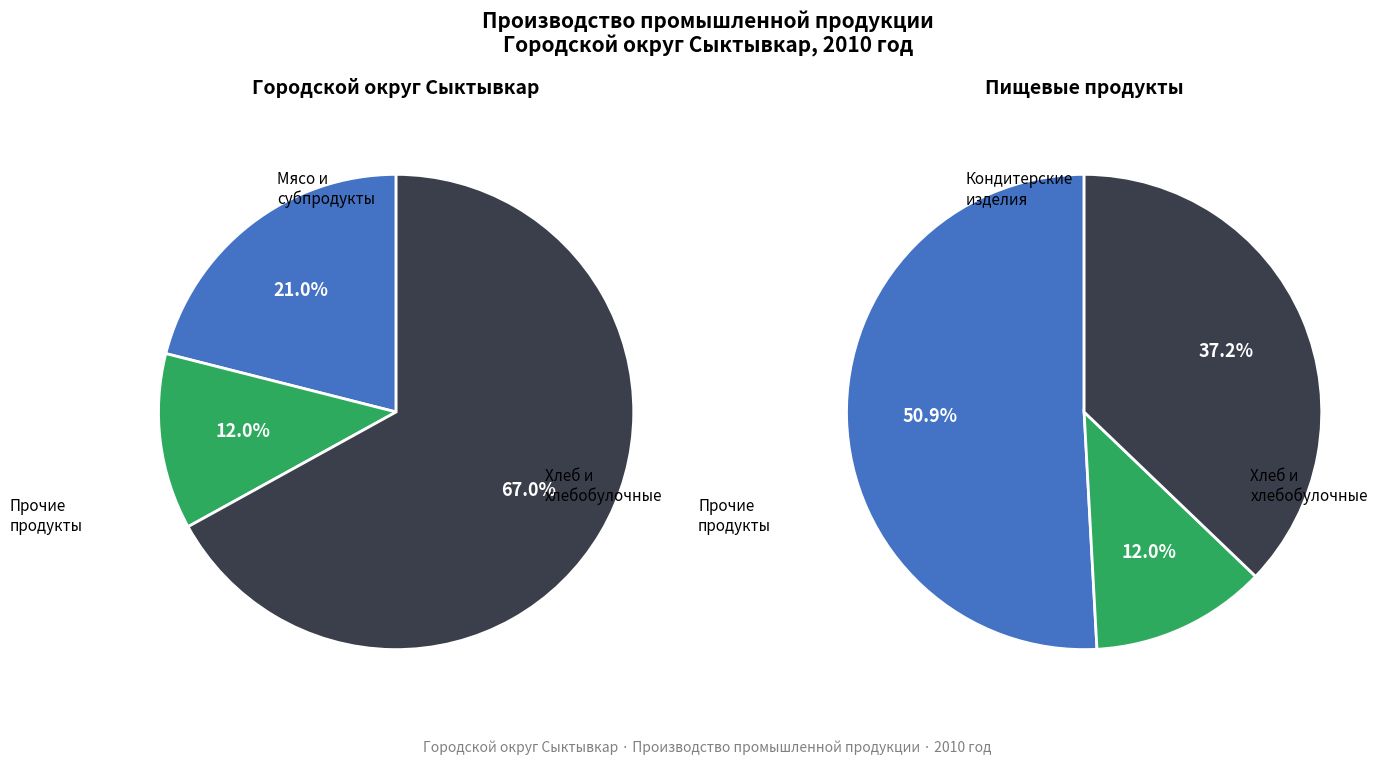

The Изделия колбасные slice represents 1% of the pie. True or false?

False